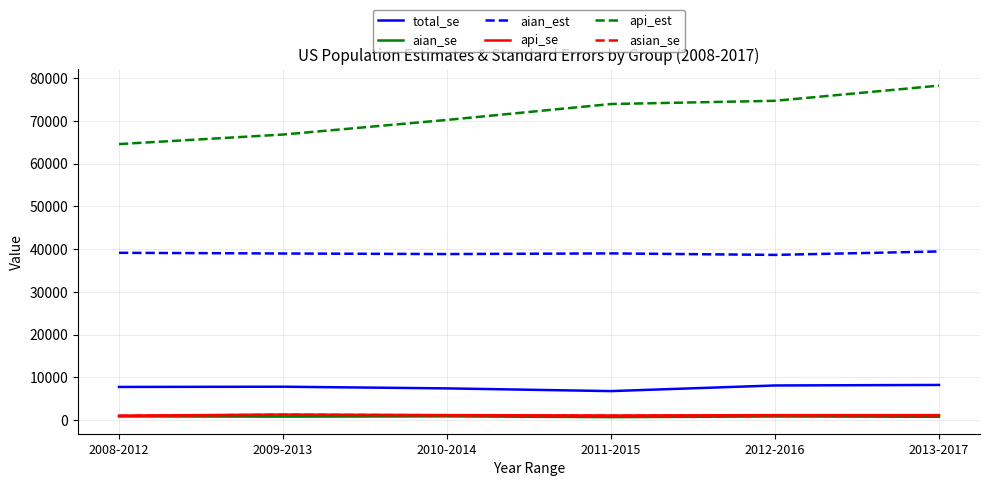

Is the value of total_se at 2012-2016 greater than the value of aian_se at 2012-2016?

Yes